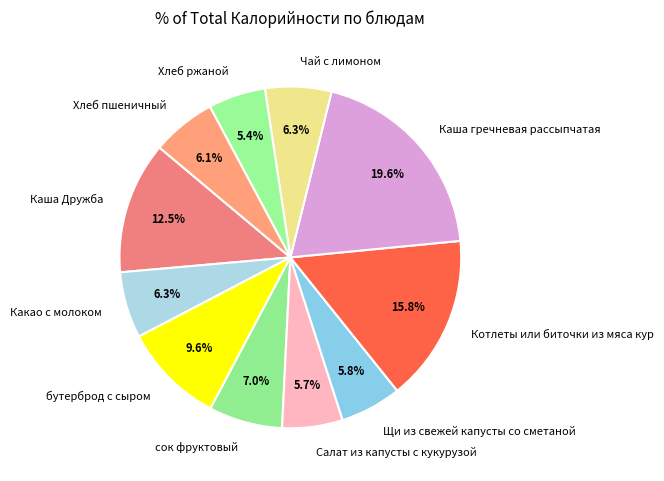

What portion of the pie excludes бутерброд с сыром?

90.4%